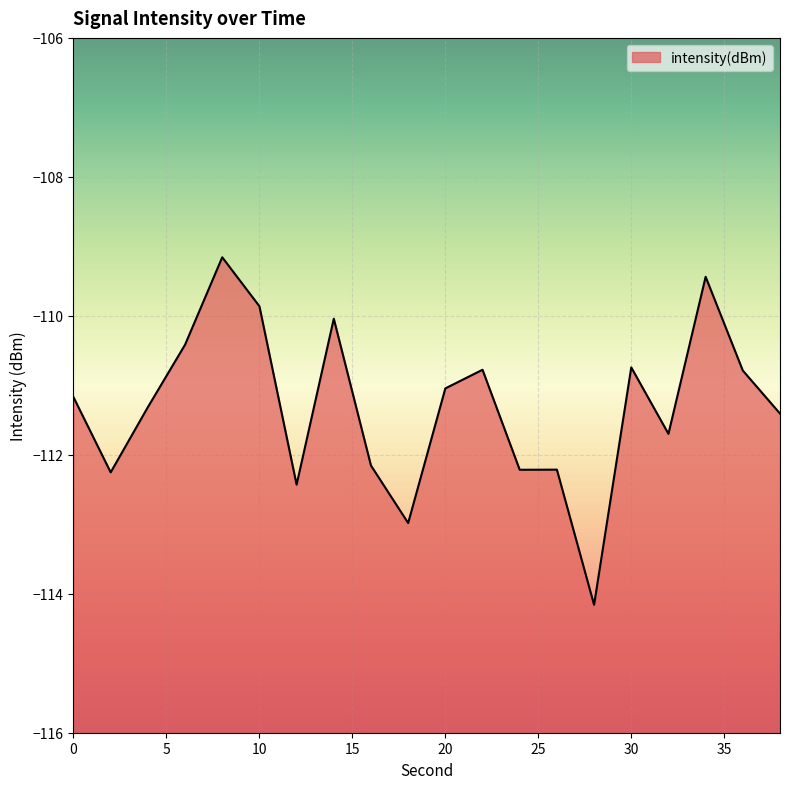

What is the approximate value at 14?

-110.0